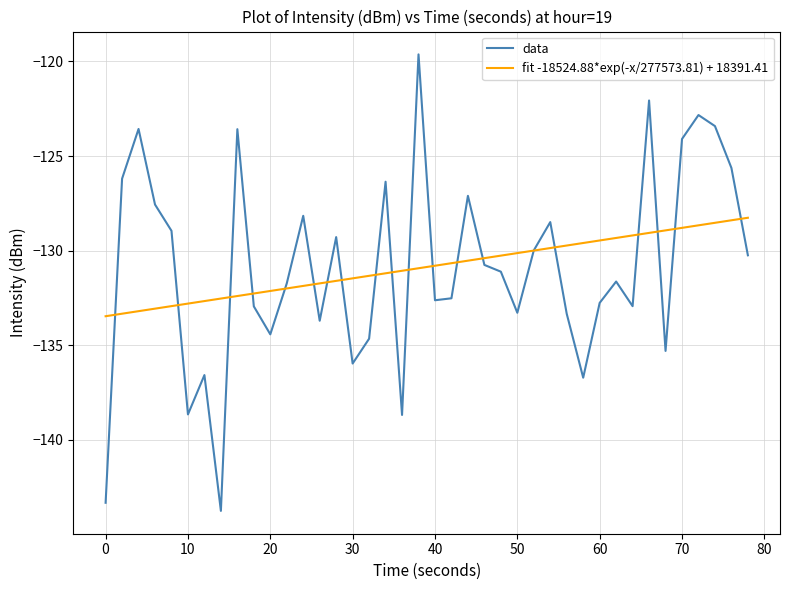

How many times do data and fit -18524.88*exp(-x/277573.81) + 18391.41 cross each other?

20